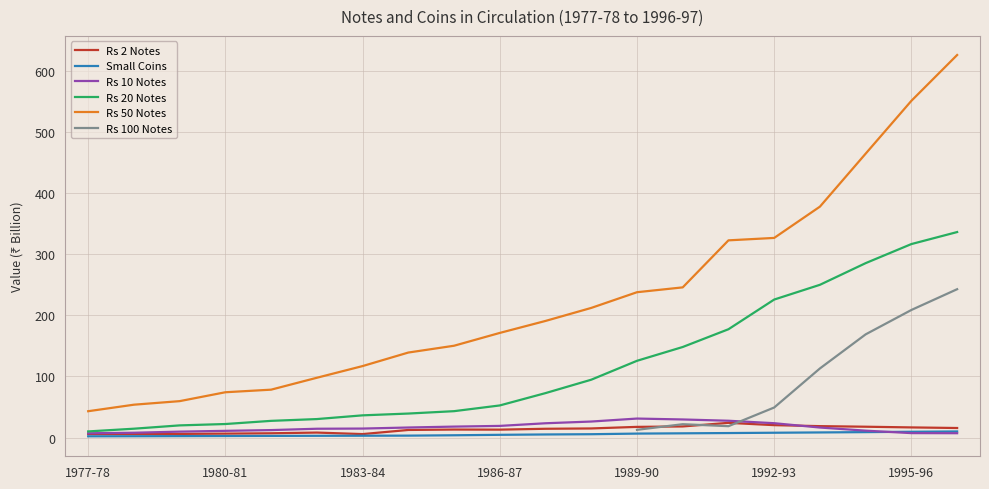

How many data points in Rs 10 Notes are less than 16?

10